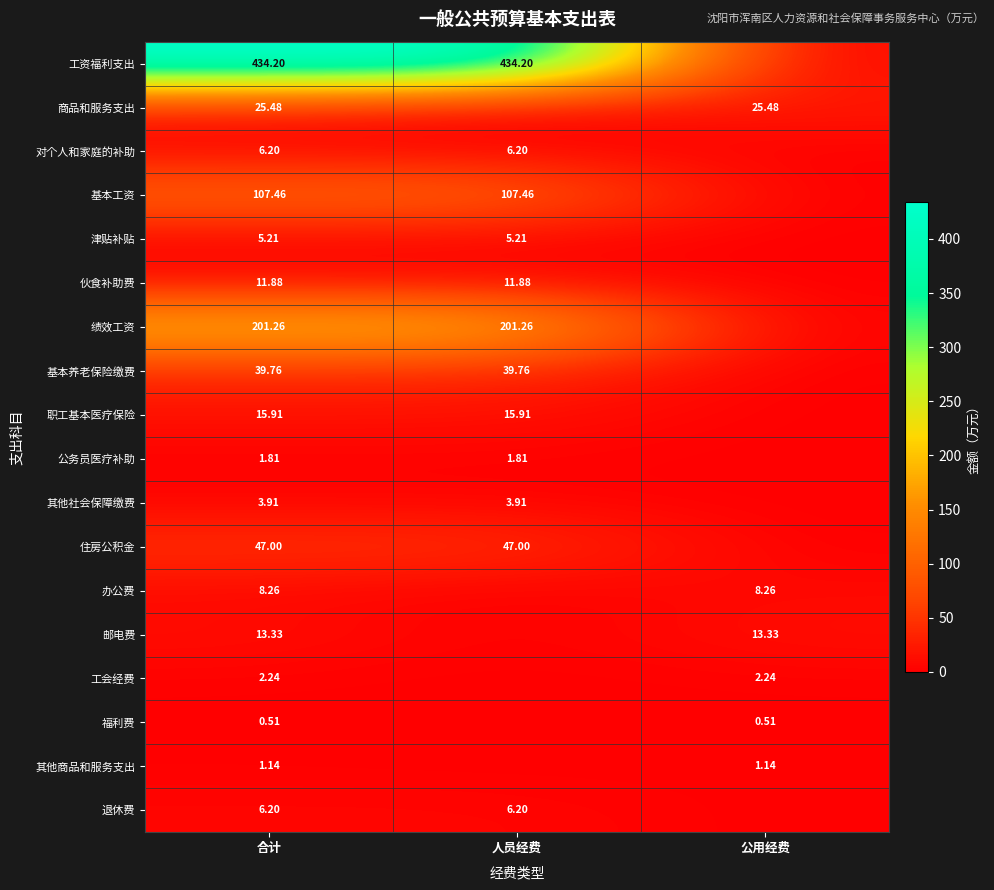

What is the sum of the 商品和服务支出 values at 合计 and 人员经费?

25.5